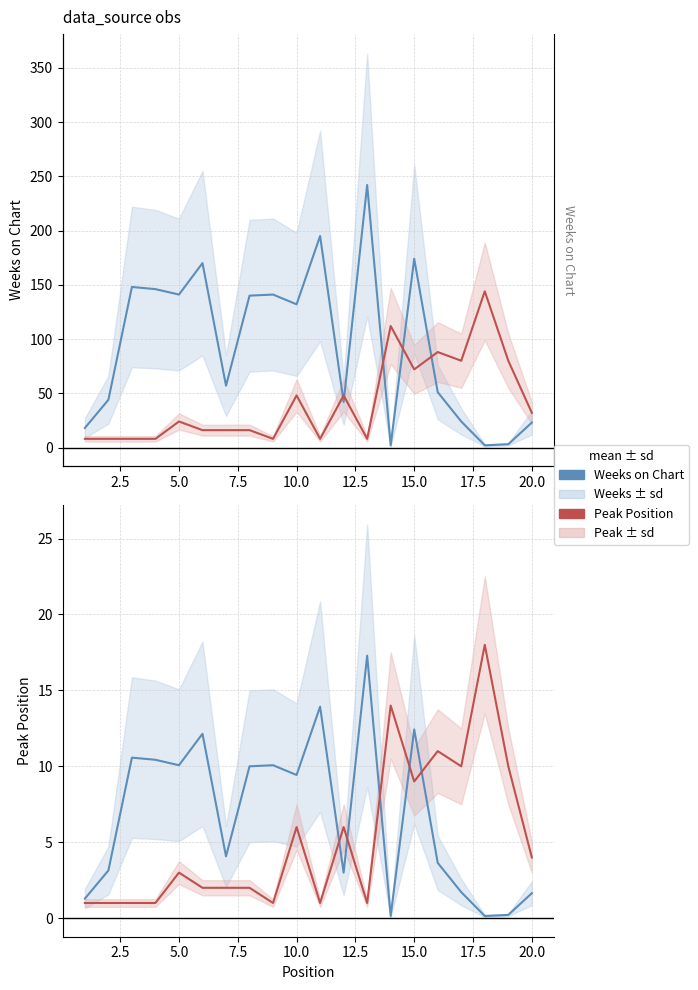

True or false: Peak Position (scaled) and Peak Position intersect in this chart.

False